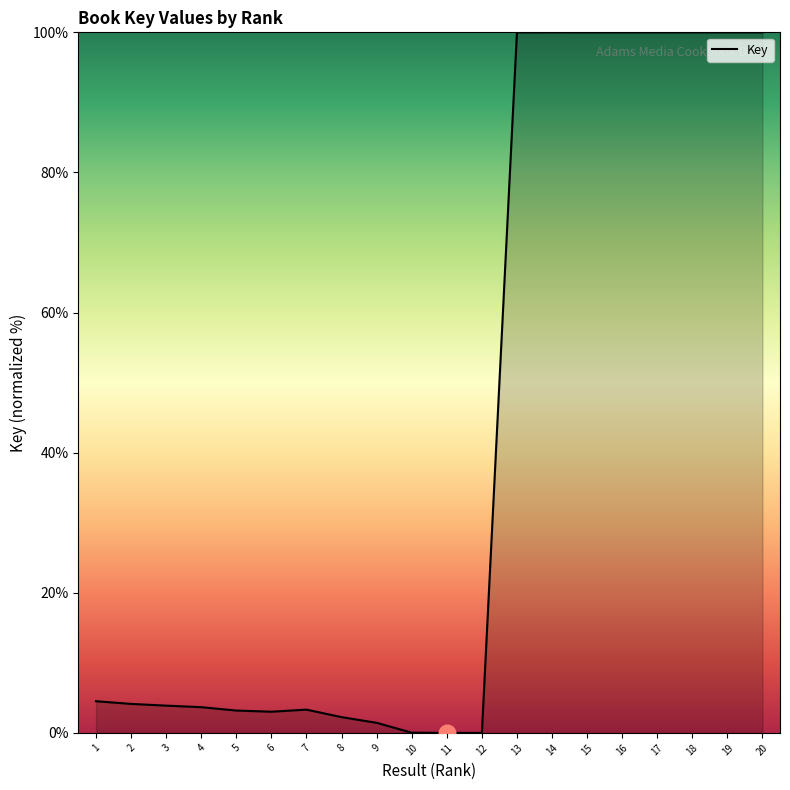

What is the maximum value shown in the chart?

100.0